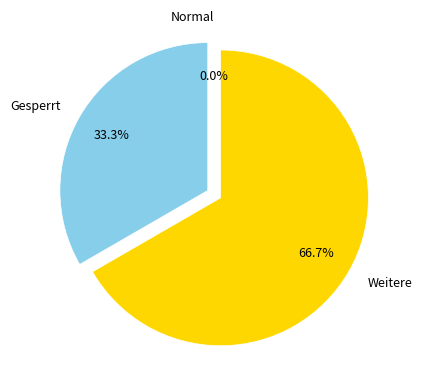

Which slice represents more than half of the pie?

Weitere